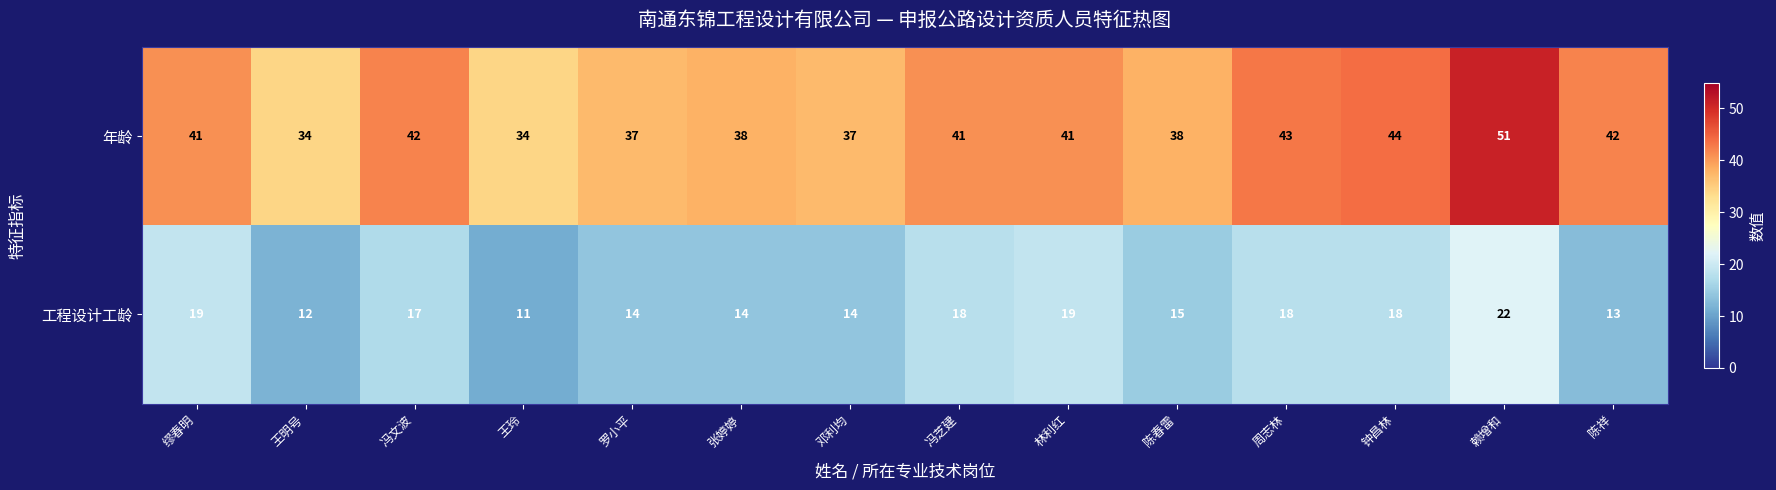

Reading right to left, transcribe all the data shown in this chart.

年龄: 42	51	44	43	38	41	41	37	38	37	34	42	34	41
工程设计工龄: 13	22	18	18	15	19	18	14	14	14	11	17	12	19